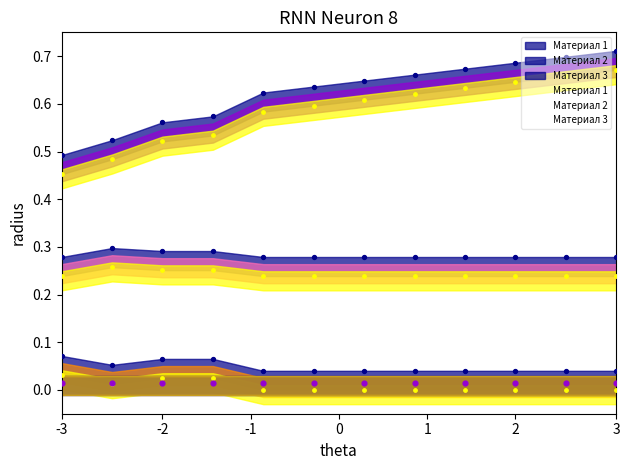

At how many categories does at least one series exceed 0?

12